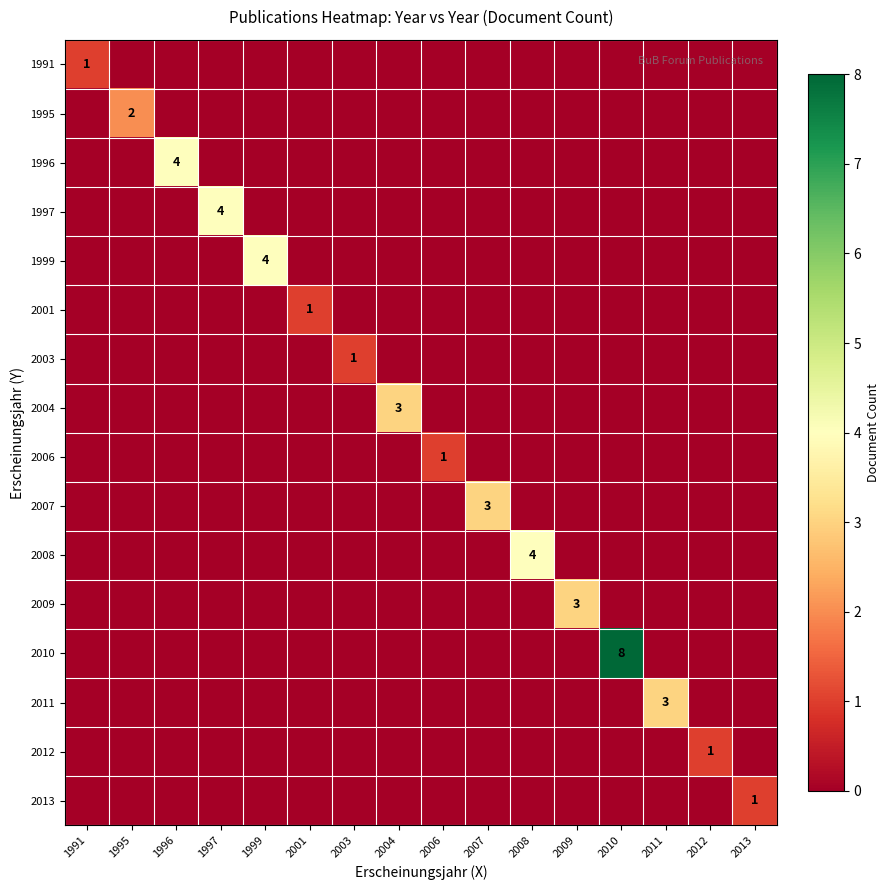

Rank the categories by 2001 value from lowest to highest.

1991, 1995, 1996, 1997, 1999, 2003, 2004, 2006, 2007, 2008, 2009, 2010, 2011, 2012, 2013, 2001